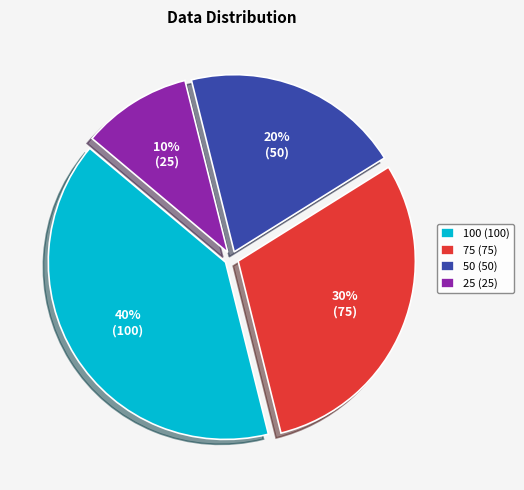

How many slices are in this pie chart?

4